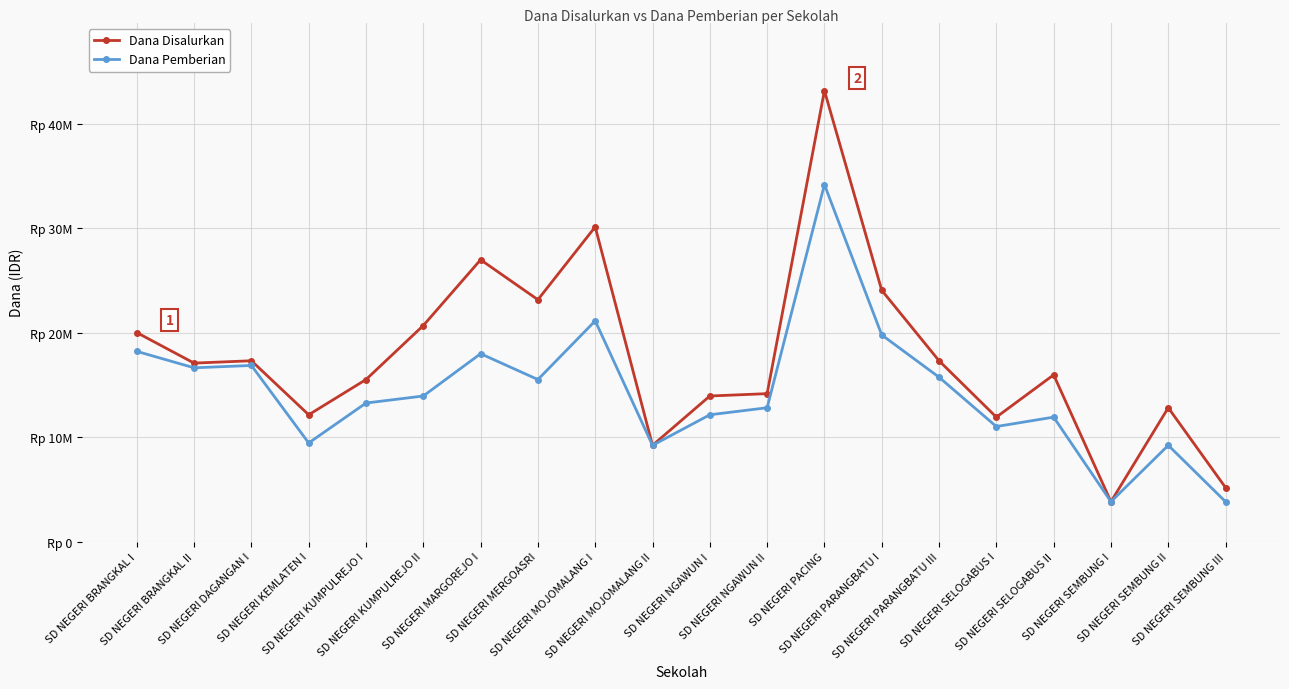

What is the label of the 17th point from the left?

SD NEGERI SELOGABUS II